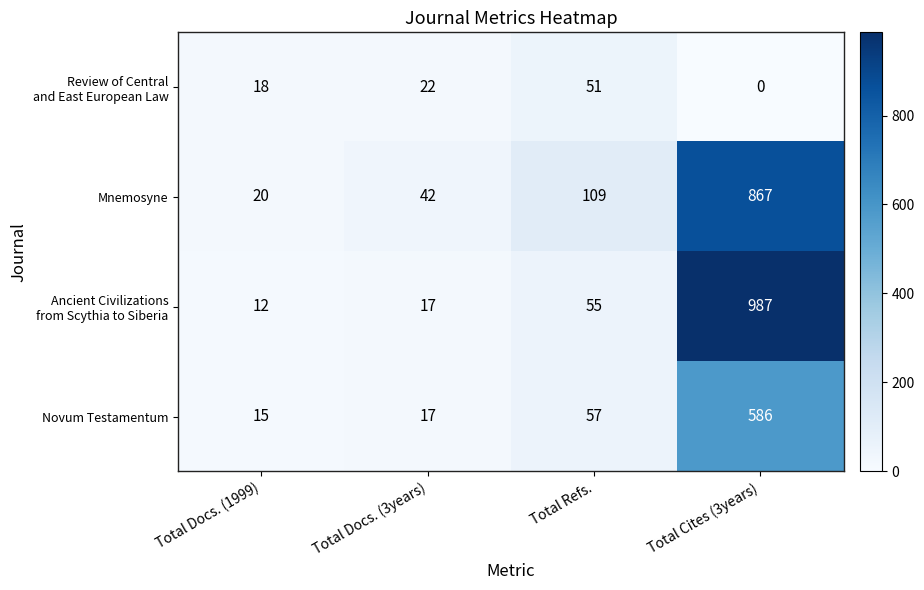

List the labels in order of Mnemosyne value, largest first.

Total Cites (3years), Total Refs., Total Docs. (3years), Total Docs. (1999)